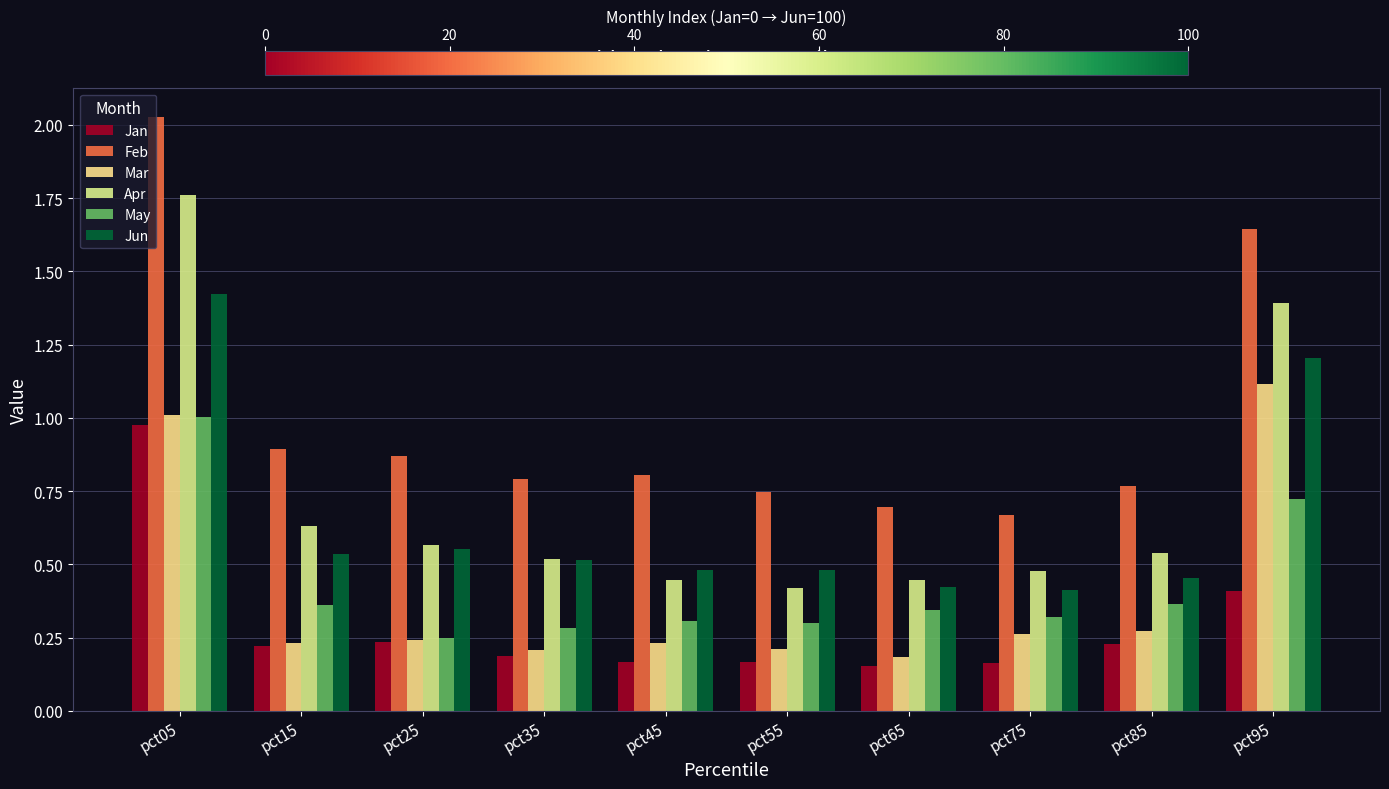

What is the spread (max minus min) of values at pct75?

0.5